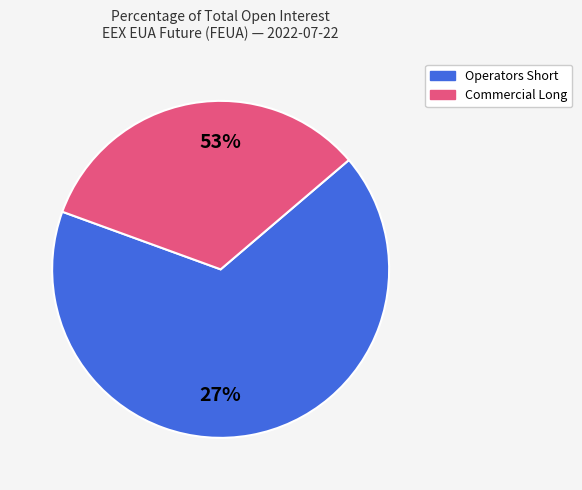

Which slice is the largest?

Commercial Undertakings Long